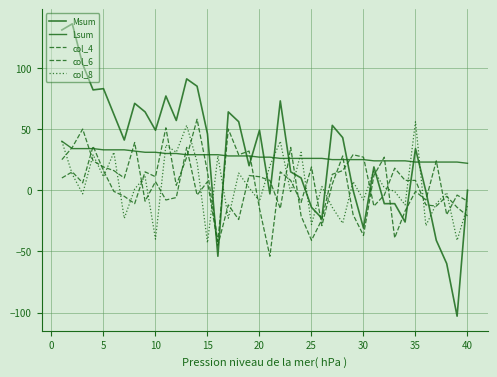

Does the chart display data point markers on the line(s)?

No